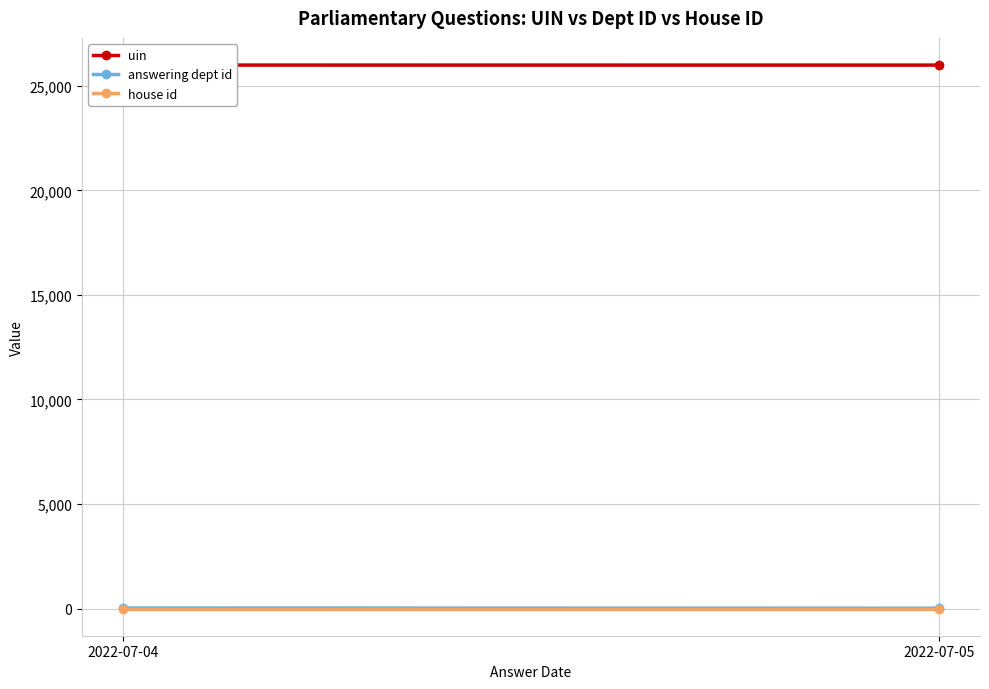

At which category does the chart reach its peak across all series?

2022-07-04